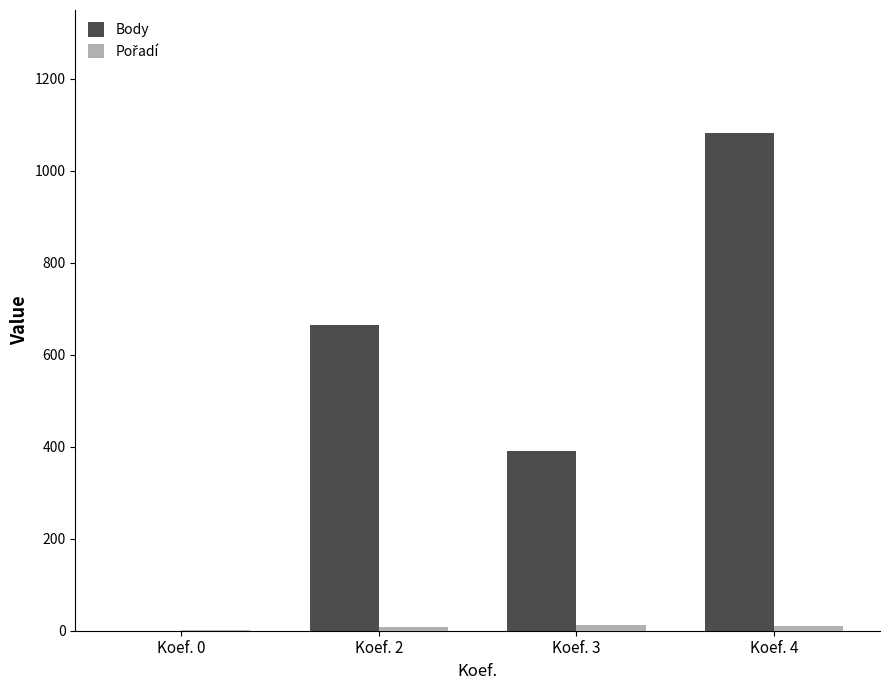

What is the sum of the Body values at Koef. 4 and Koef. 0?

1083.5